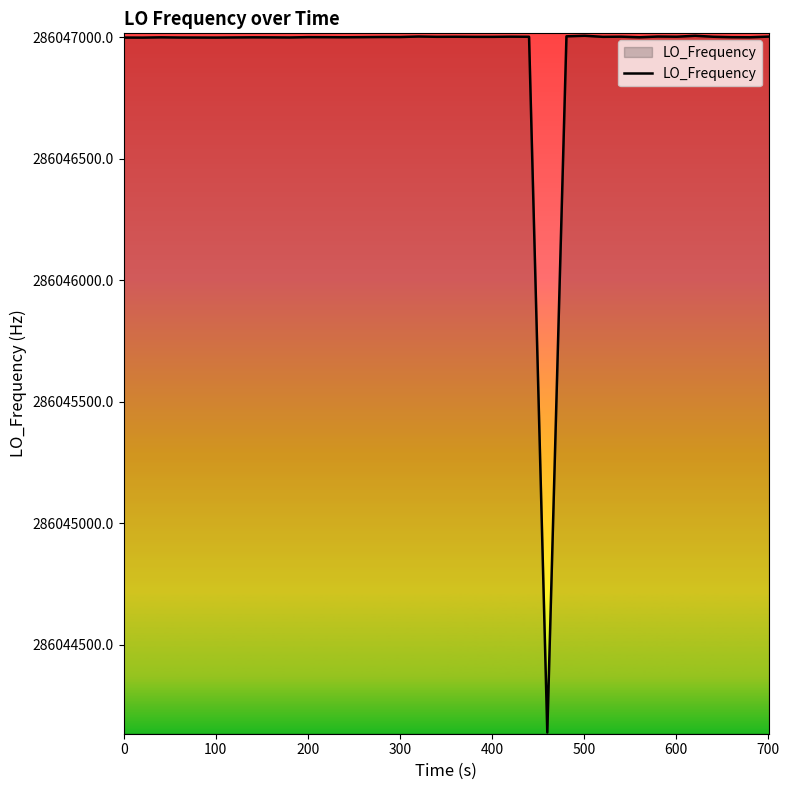

What is the average value?

286046929.3